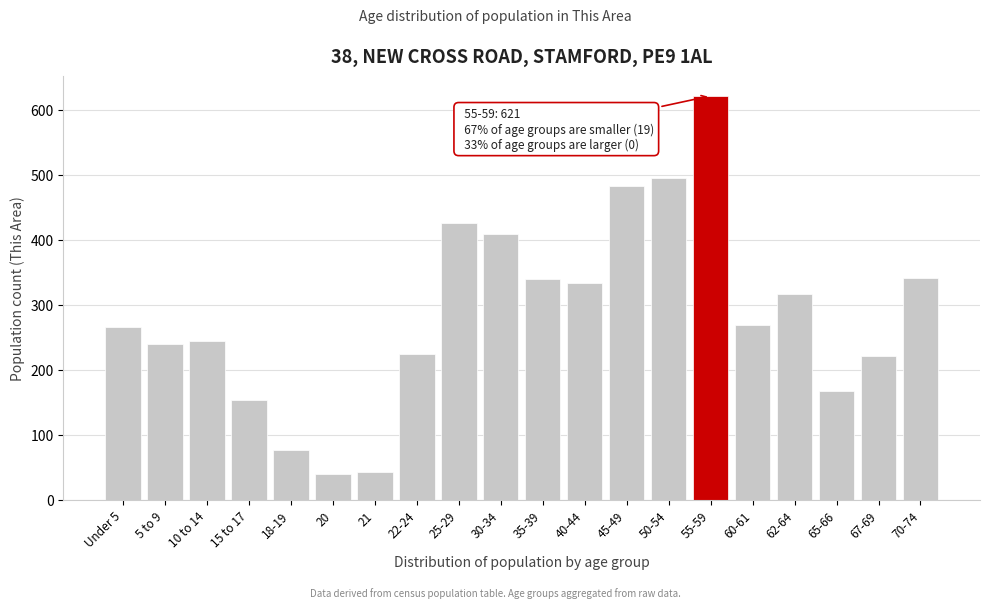

What is the label of the 16th bar from the right?

18-19